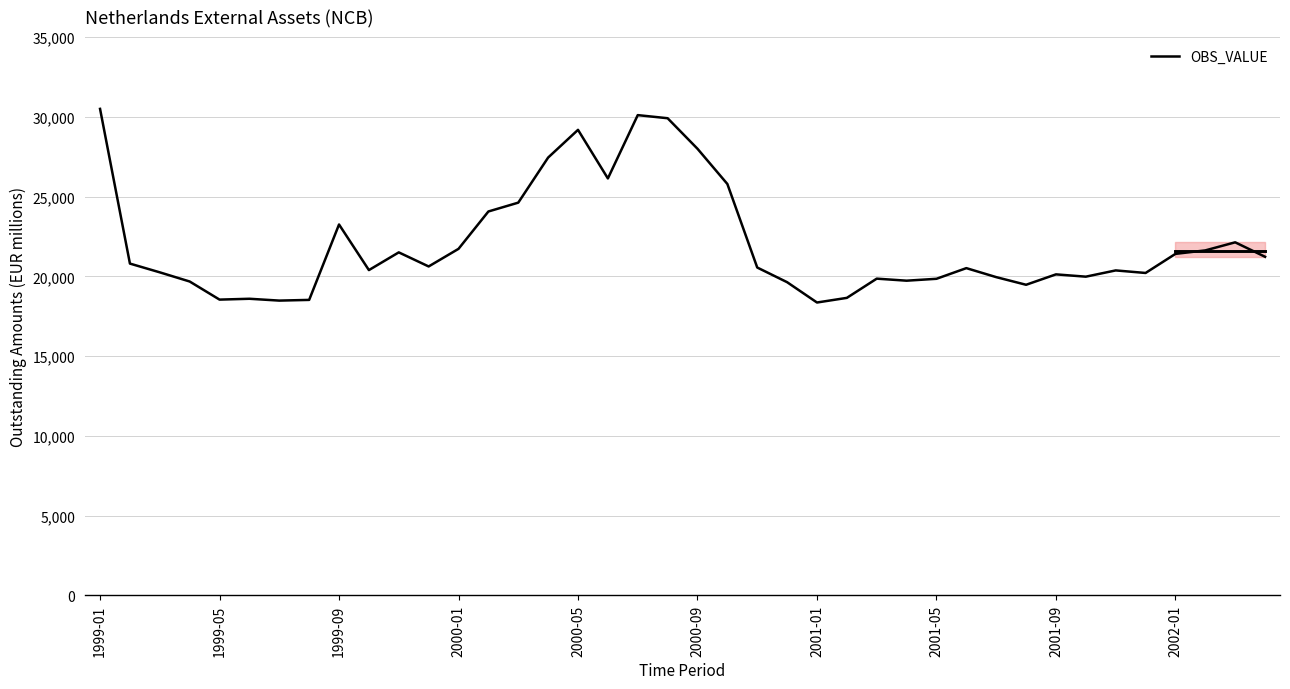

What is the sum of all values?

881883